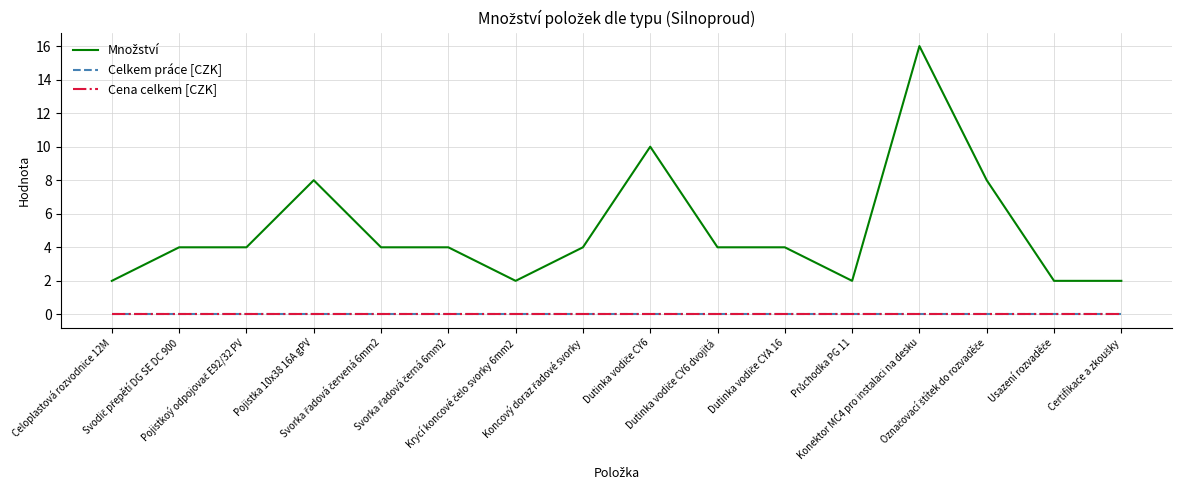

Which has a higher value, Svorka řadová černá 6mm2 or Krycí koncové čelo svorky 6mm2?

Svorka řadová černá 6mm2